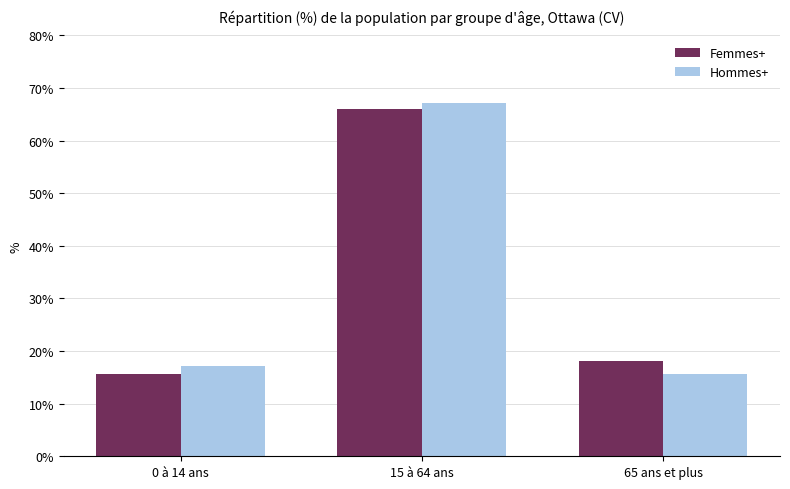

The value of Hommes+ at 15 à 64 ans is 67.2. True or false?

True